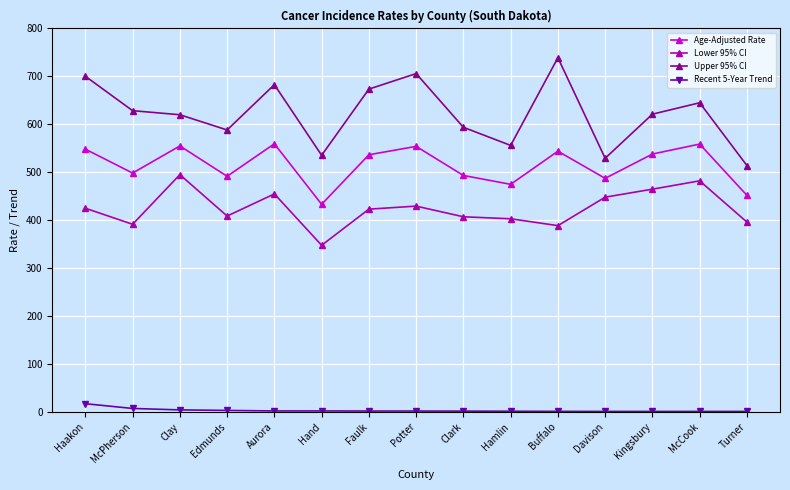

What is the label of the 9th point from the left?

Clark